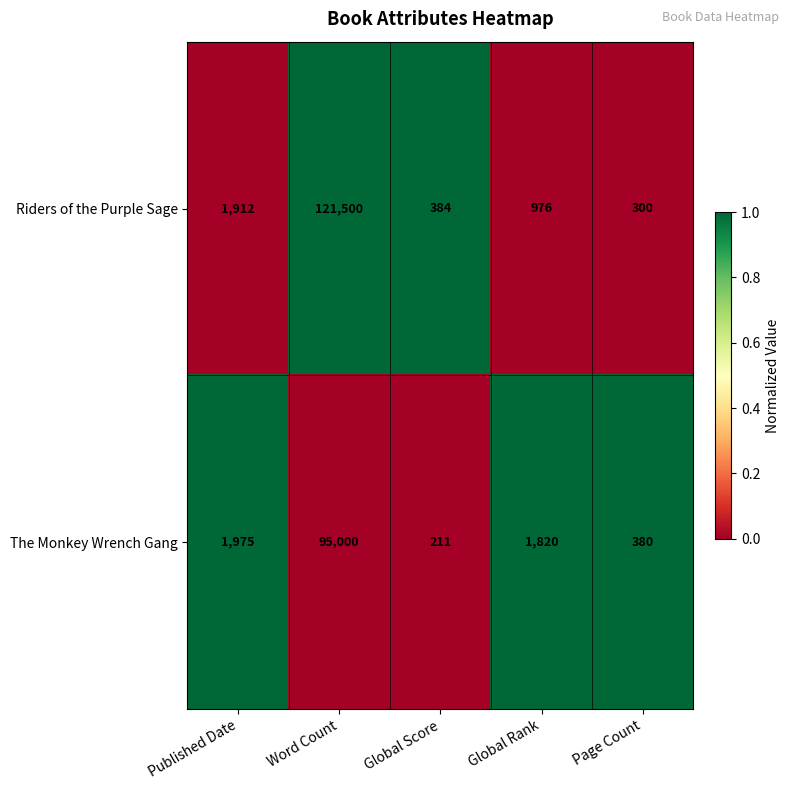

List the series in order of their overall mean, highest first.

Riders of the Purple Sage, The Monkey Wrench Gang